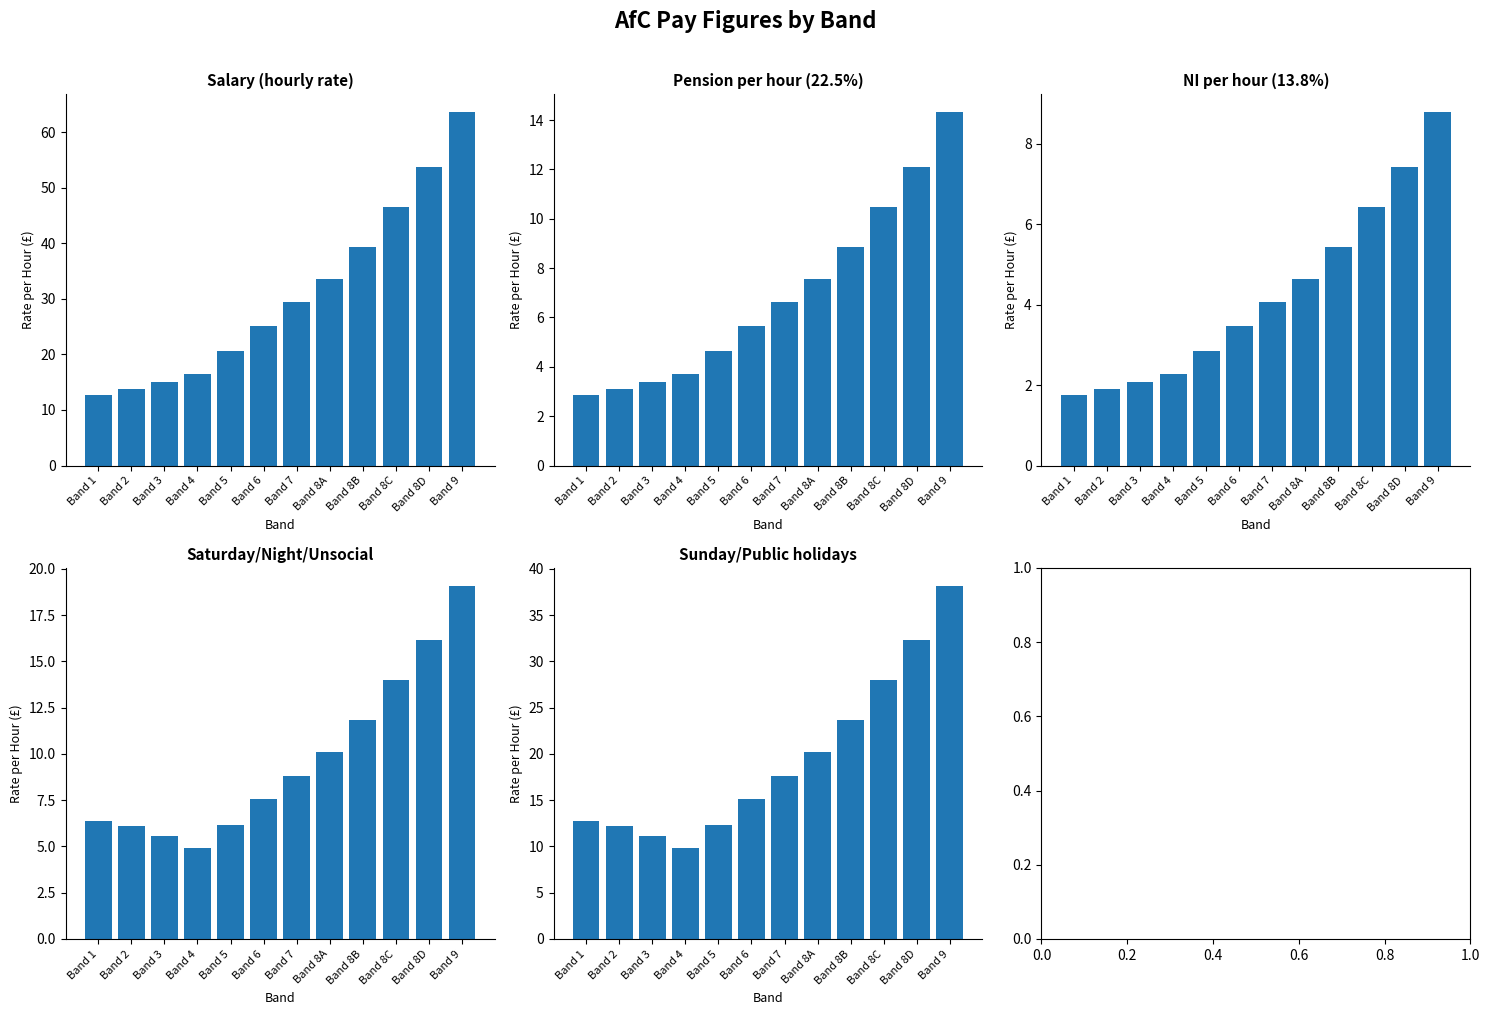

Reading left to right, what are all the values shown in this chart?

Salary (hourly rate): Band 1=12.7	Band 2=13.9	Band 3=15.0	Band 4=16.4	Band 5=20.6	Band 6=25.2	Band 7=29.4	Band 8A=33.6	Band 8B=39.4	Band 8C=46.6	Band 8D=53.8	Band 9=63.7
Pension per hour (22.5%): Band 1=2.9	Band 2=3.1	Band 3=3.4	Band 4=3.7	Band 5=4.6	Band 6=5.7	Band 7=6.6	Band 8A=7.6	Band 8B=8.9	Band 8C=10.5	Band 8D=12.1	Band 9=14.3
NI per hour (13.8%): Band 1=1.8	Band 2=1.9	Band 3=2.1	Band 4=2.3	Band 5=2.8	Band 6=3.5	Band 7=4.1	Band 8A=4.6	Band 8B=5.4	Band 8C=6.4	Band 8D=7.4	Band 9=8.8
Saturday/Night/Unsocial: Band 1=6.4	Band 2=6.1	Band 3=5.6	Band 4=4.9	Band 5=6.2	Band 6=7.6	Band 7=8.8	Band 8A=10.1	Band 8B=11.8	Band 8C=14.0	Band 8D=16.1	Band 9=19.1
Sunday/Public holidays: Band 1=12.7	Band 2=12.2	Band 3=11.1	Band 4=9.8	Band 5=12.4	Band 6=15.1	Band 7=17.6	Band 8A=20.2	Band 8B=23.6	Band 8C=27.9	Band 8D=32.3	Band 9=38.2